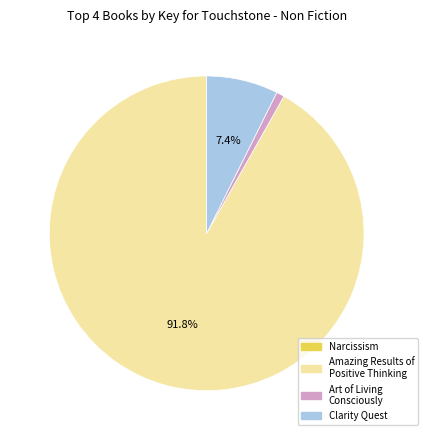

Which category has the biggest portion of the pie?

Amazing Results of Positive Thinking